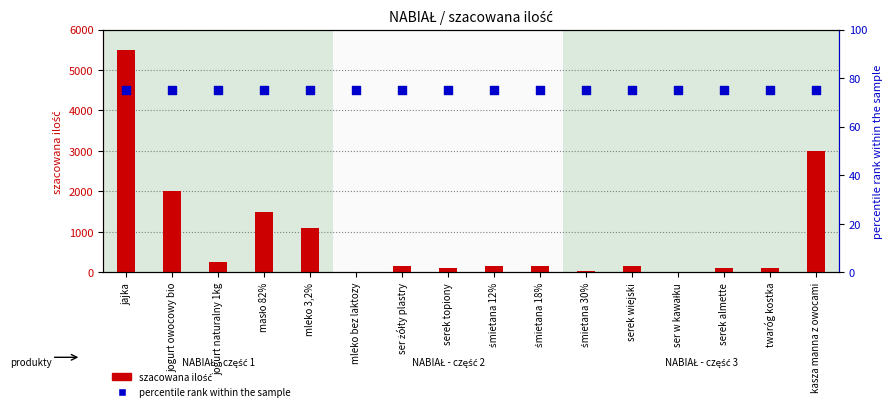

Which series reaches the minimum Y coordinate?

szacowana ilość